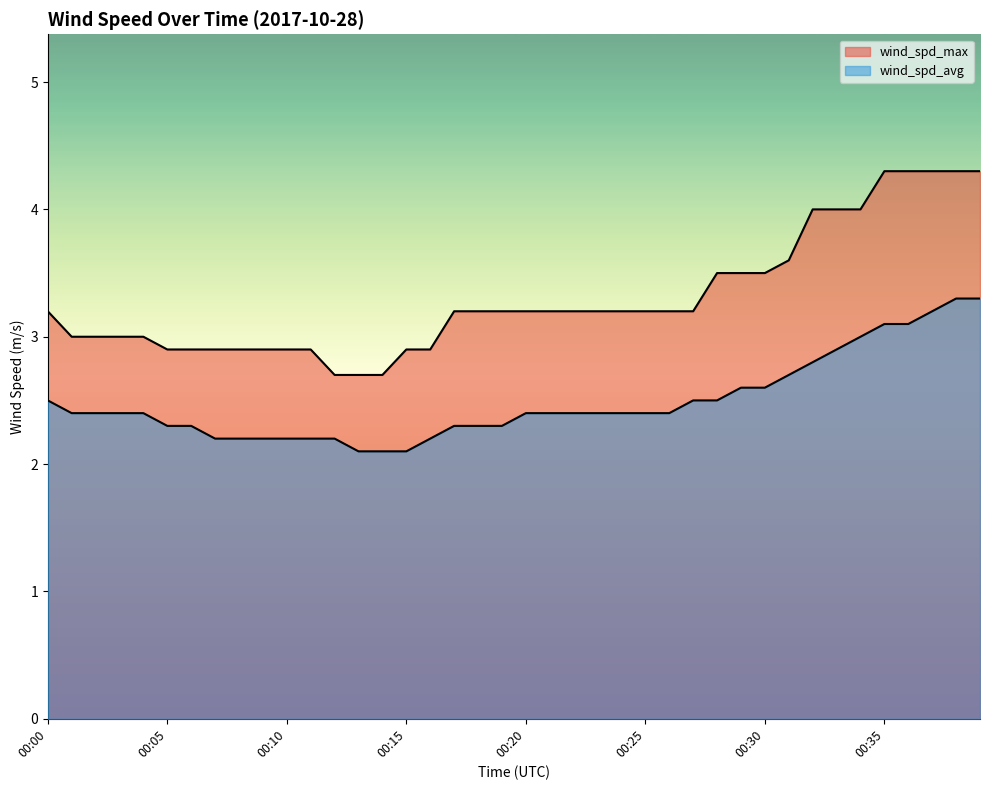

What is the lowest value of the wind_spd_avg series?

2.1